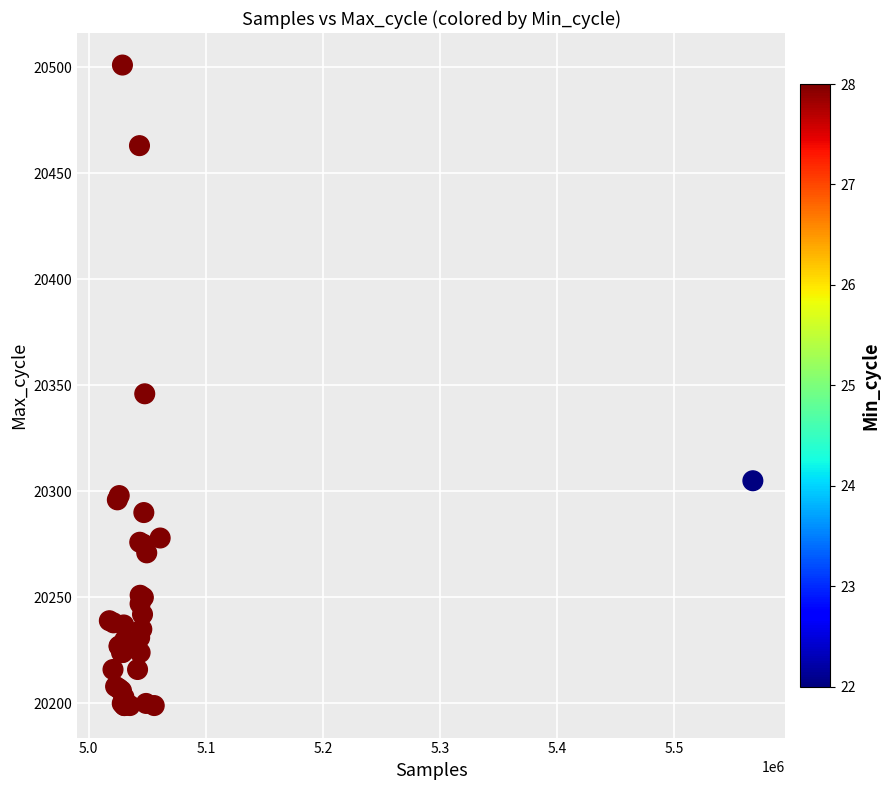

What Y value in the scatter plot is closest to 20350?

20346